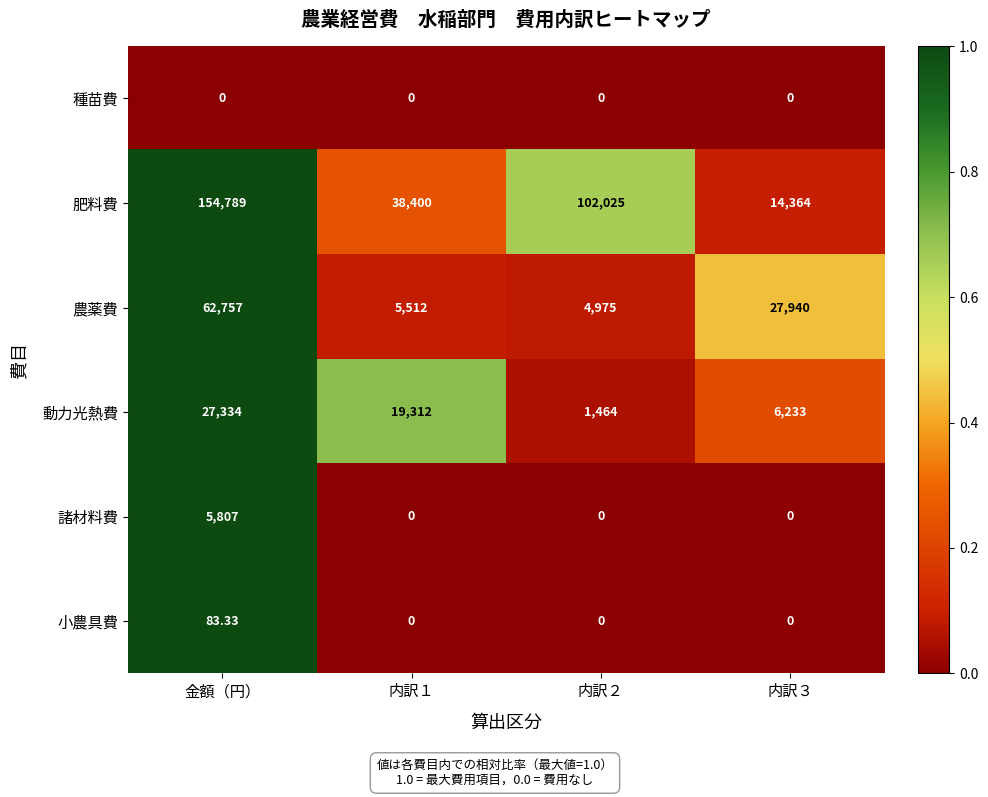

Rank the series by their maximum value, from lowest to highest.

種苗費, 小農具費, 諸材料費, 動力光熱費, 農薬費, 肥料費